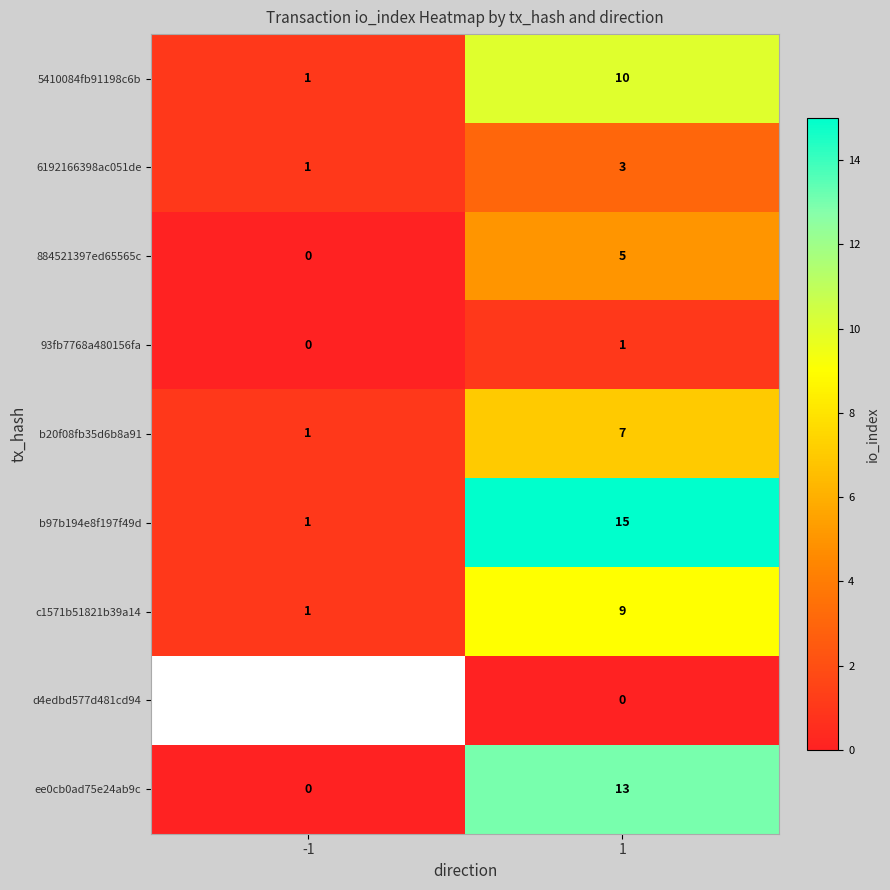

Which label corresponds to the smallest value in the chart?

-1